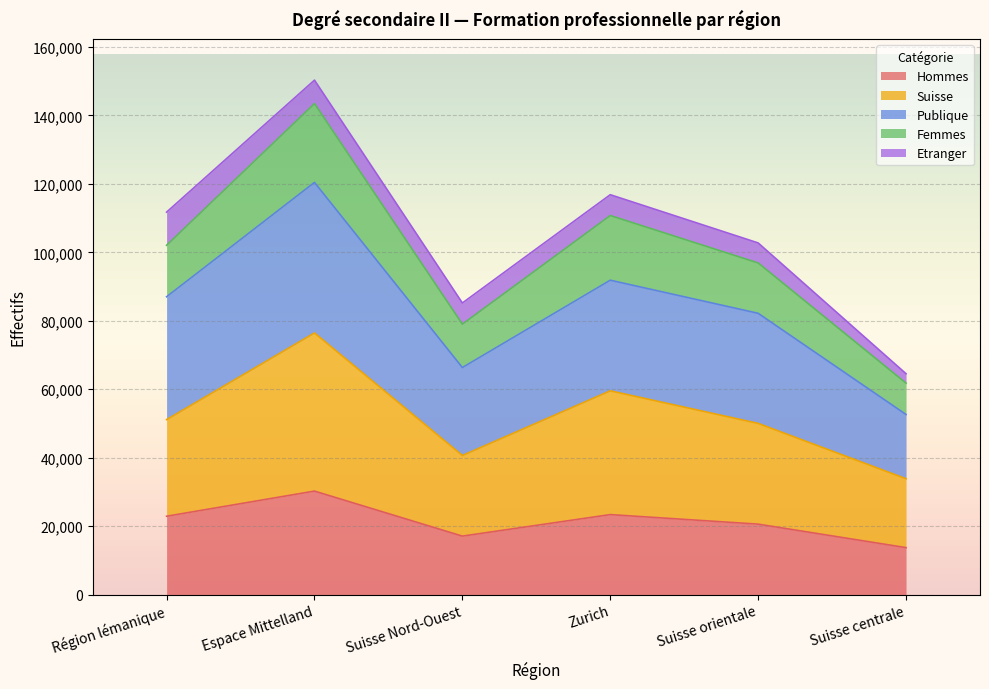

How many values in the Femmes series are below 102071?

3